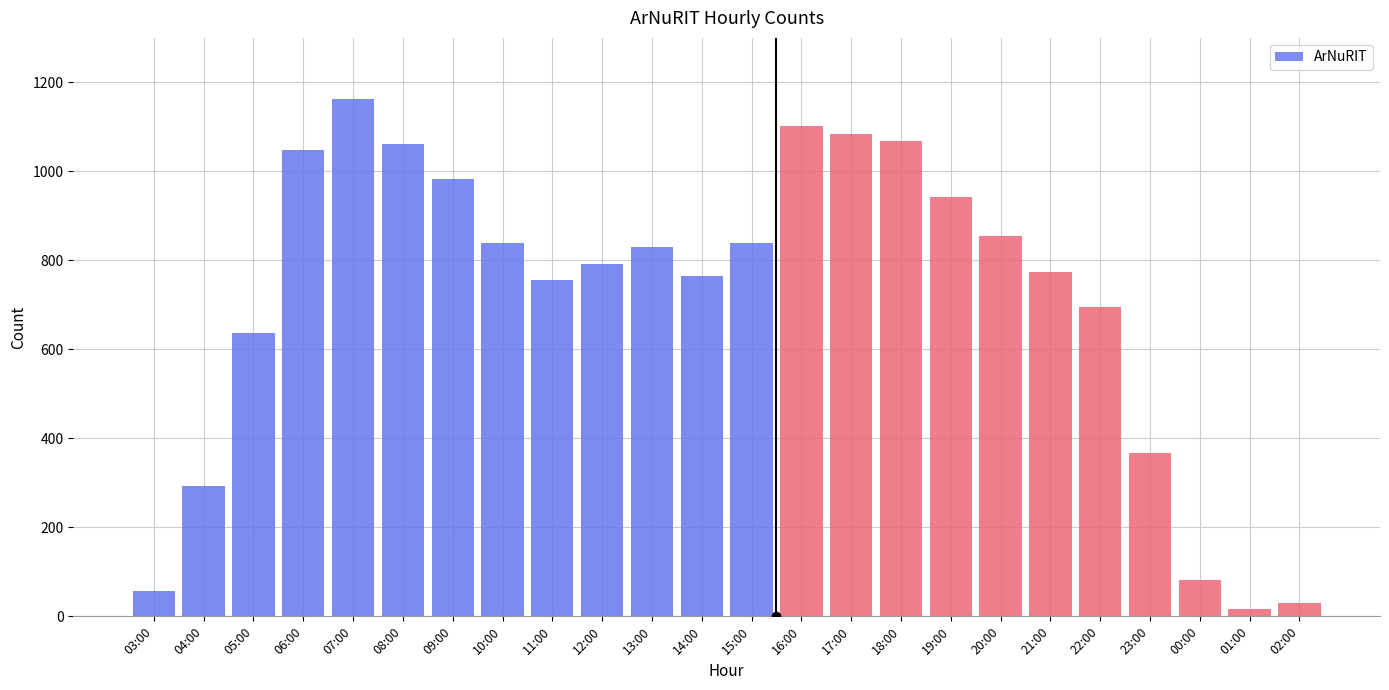

Between 19:00 and 07:00, which is larger?

07:00